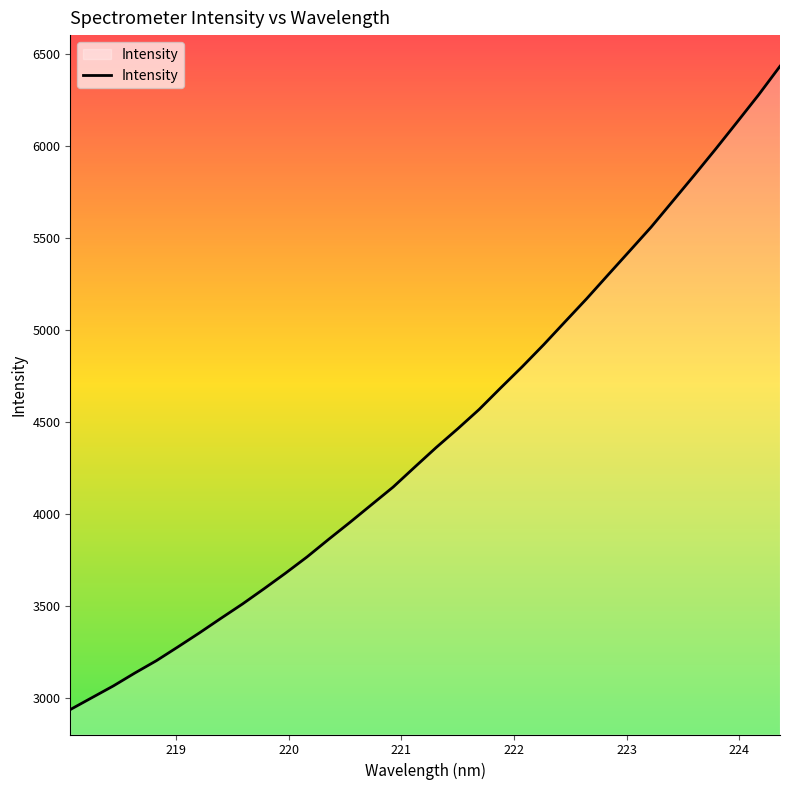

Reading left to right, extract all data points from this chart.

2935.4	2999.7	3063.9	3134.1	3201.0	3275.9	3352.2	3431.4	3509.2	3591.9	3676.7	3765.0	3860.2	3953.3	4049.0	4144.4	4252.4	4359.2	4460.7	4566.1	4683.1	4797.9	4917.8	5043.1	5167.7	5297.7	5427.0	5556.8	5696.9	5837.3	5980.4	6126.9	6274.7	6430.8